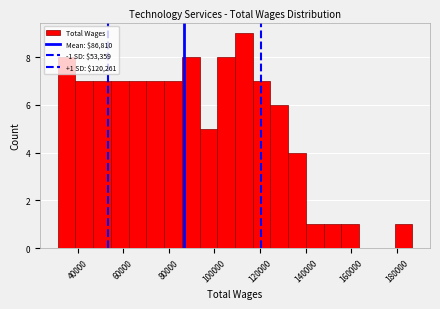

Read against the x-axis, roughly where is the centre of the tallest bar?

112000